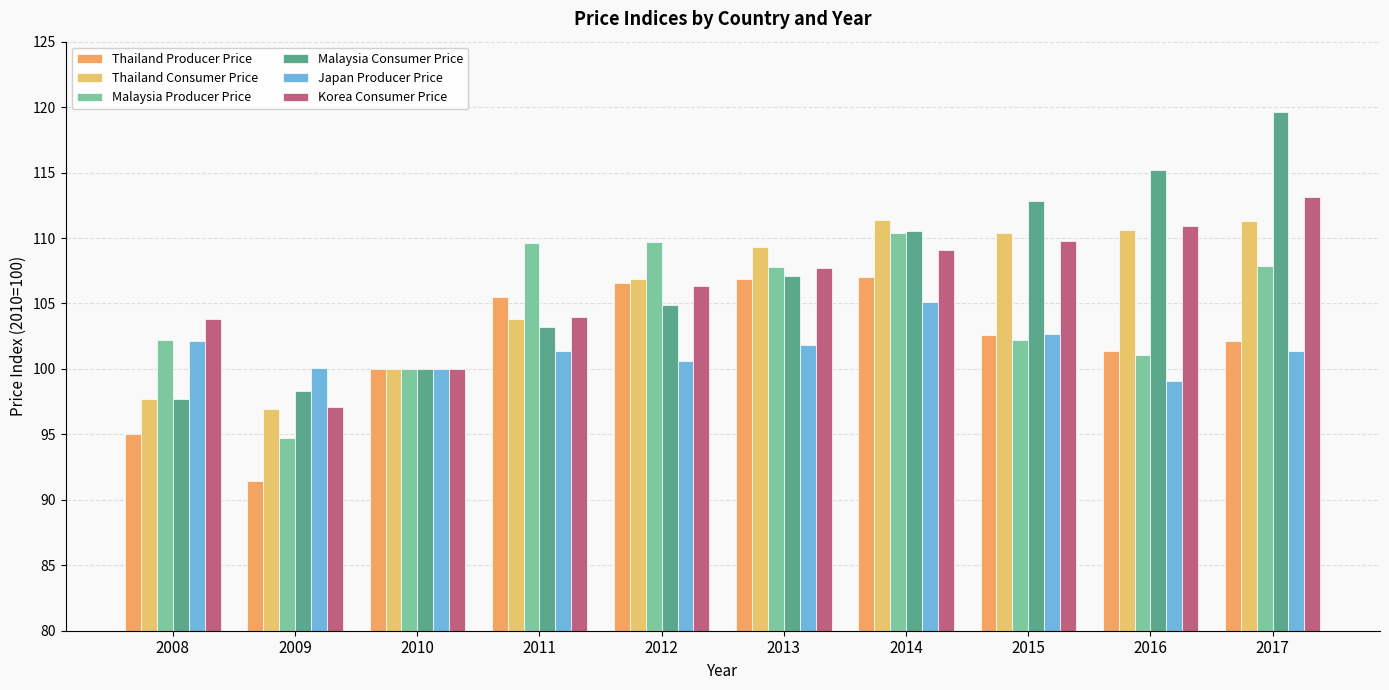

What are all the series names shown in the legend?

Thailand Producer Price, Thailand Consumer Price, Malaysia Producer Price, Malaysia Consumer Price, Japan Producer Price, Korea Consumer Price